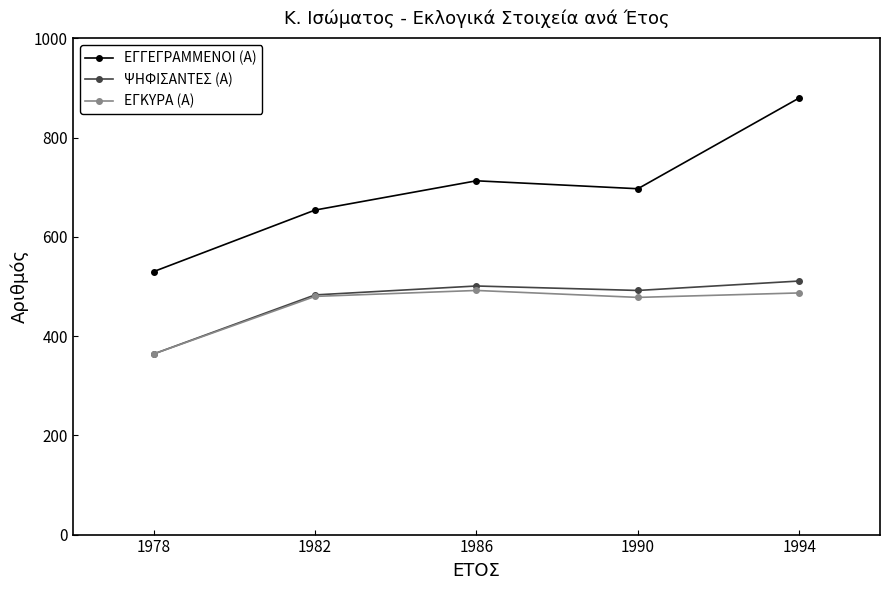

At which category does ΨΗΦΙΣΑΝΤΕΣ (Α) reach its first local peak?

1986